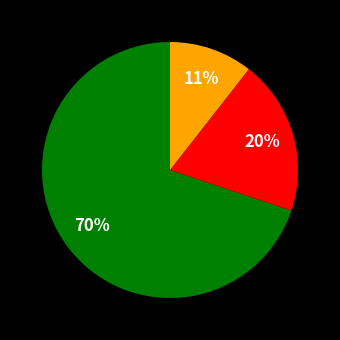

Does any single category account for the majority?

Yes